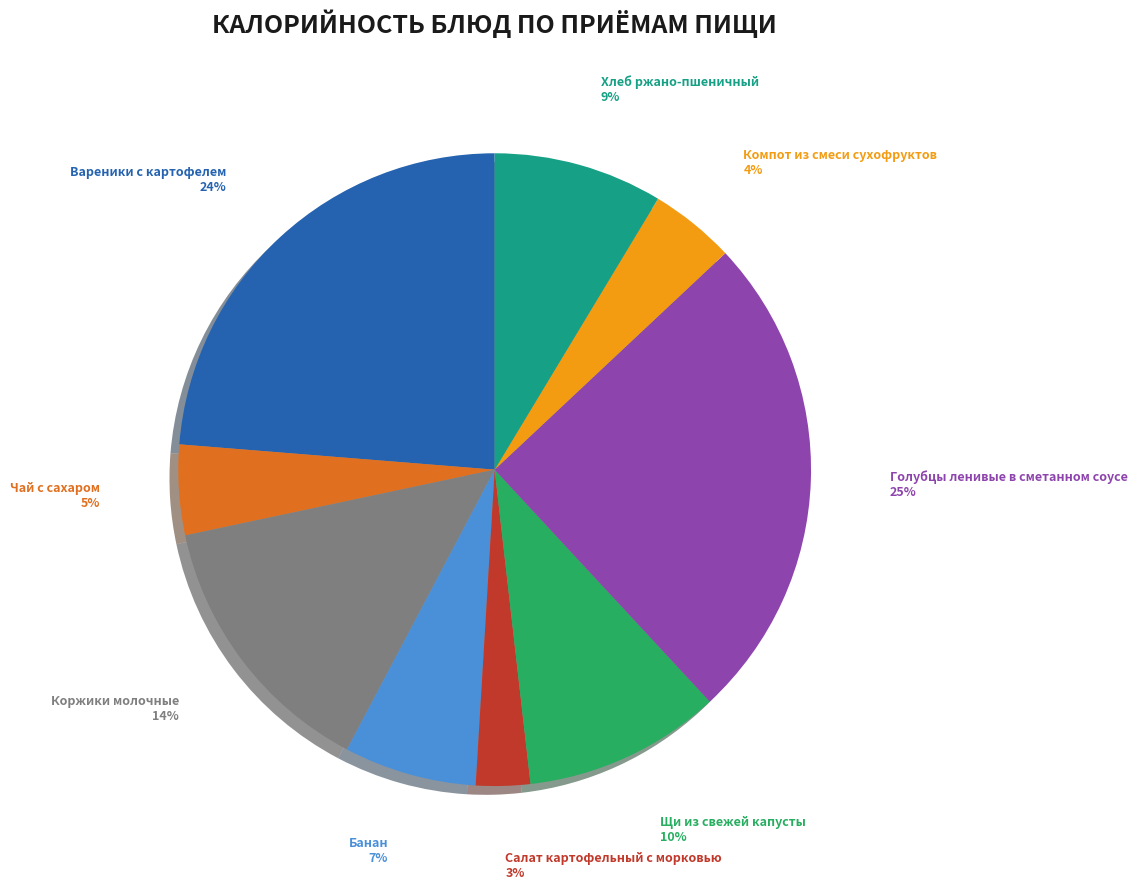

The Щи из свежей капусты slice represents 10% of the pie. True or false?

True